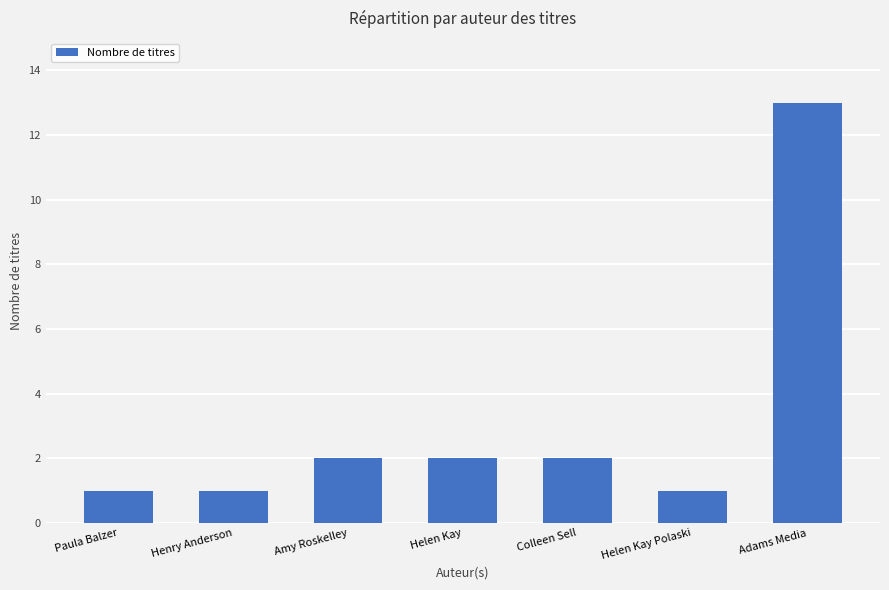

Does the chart contain stacked bars?

No